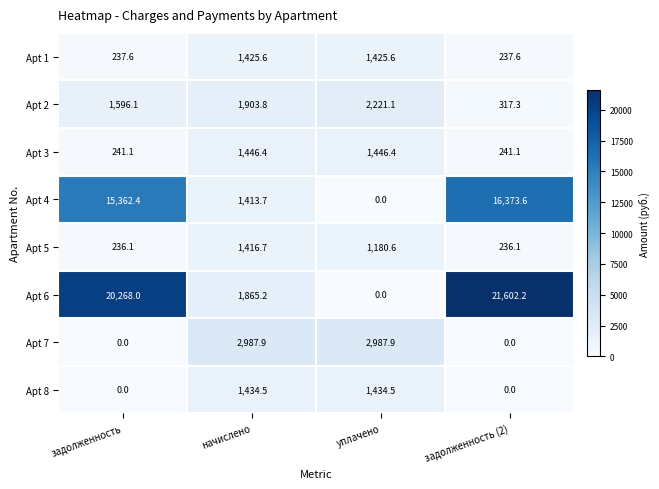

Rank the series by their maximum value, from lowest to highest.

Apt 5, Apt 1, Apt 8, Apt 3, Apt 2, Apt 7, Apt 4, Apt 6